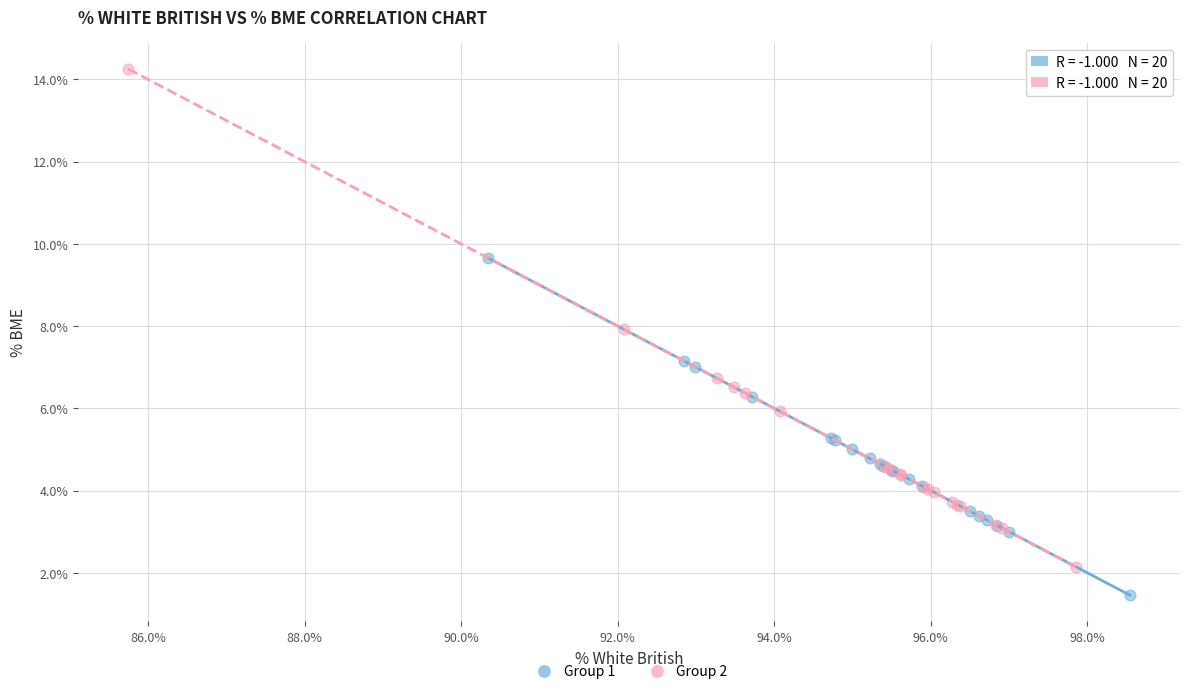

What are all the series names shown in the legend?

Group 1, Group 2